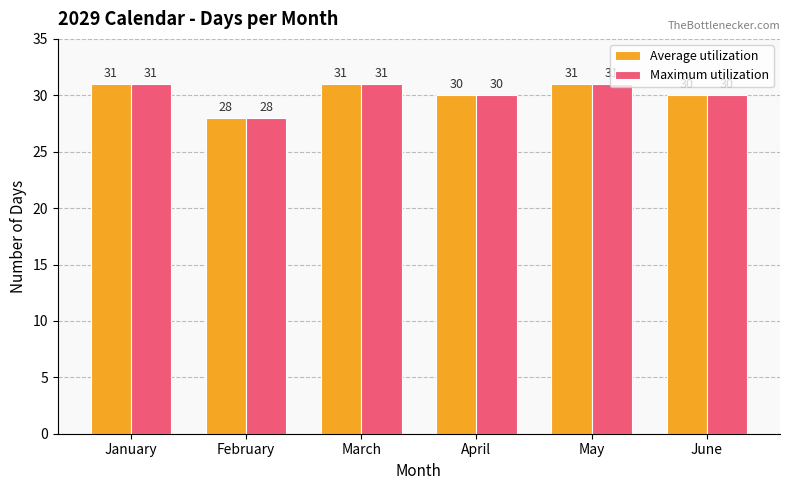

How many distinct data groups are displayed?

2